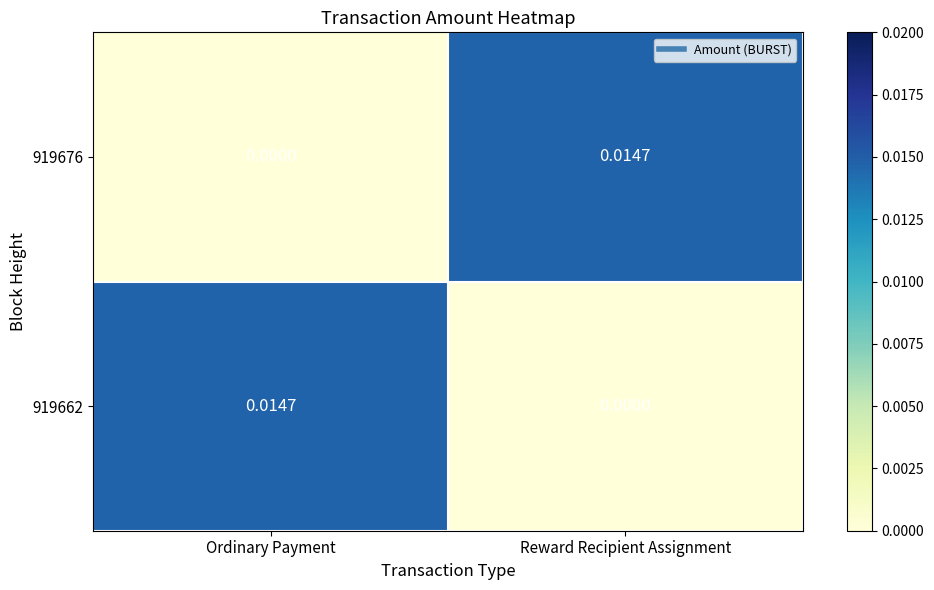

At which label is 919676 closest to 0?

Ordinary Payment